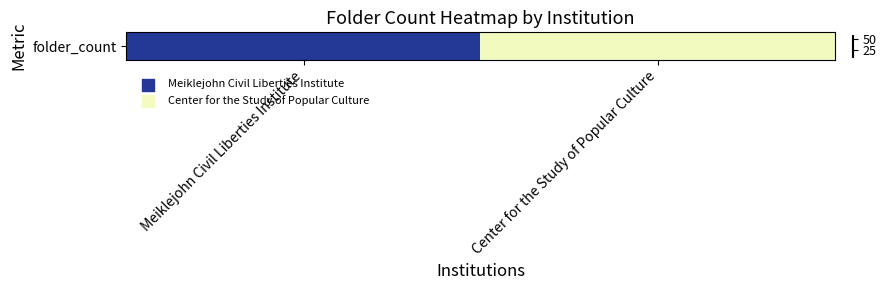

What is the difference between the maximum and minimum values?

39